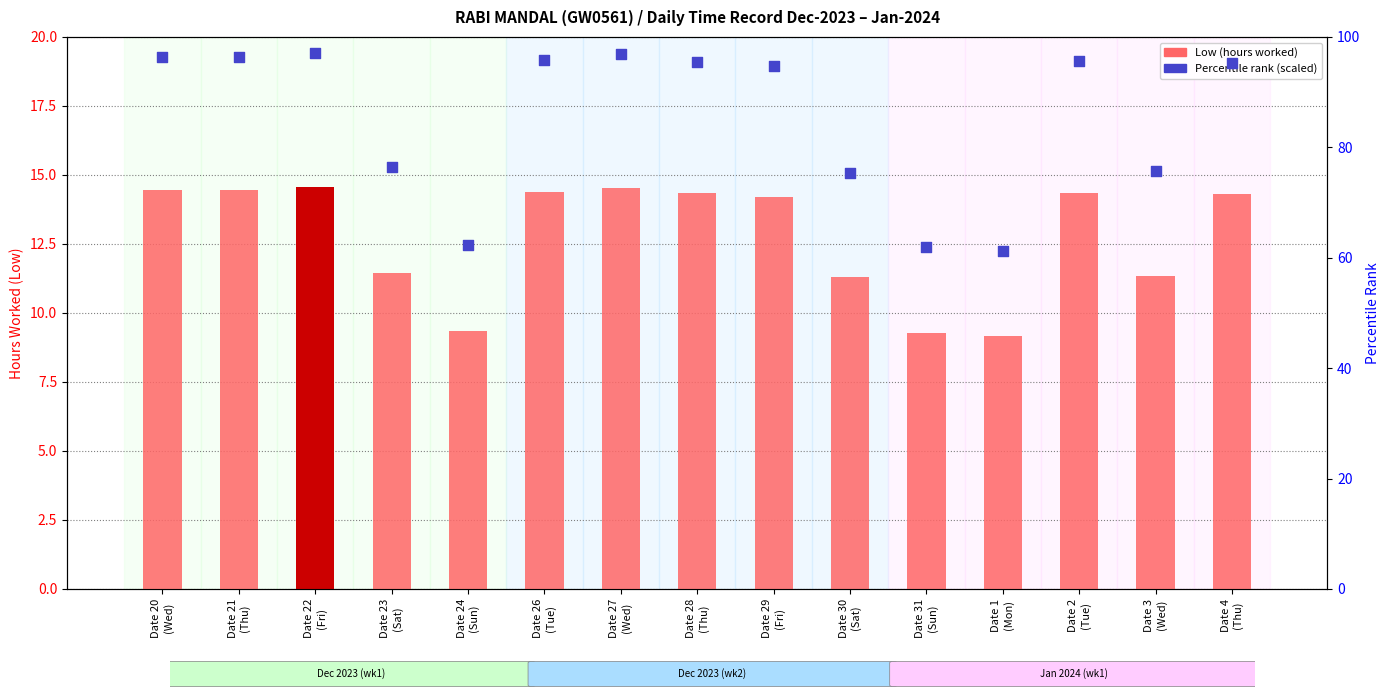

At how many categories does at least one series exceed 11?

15